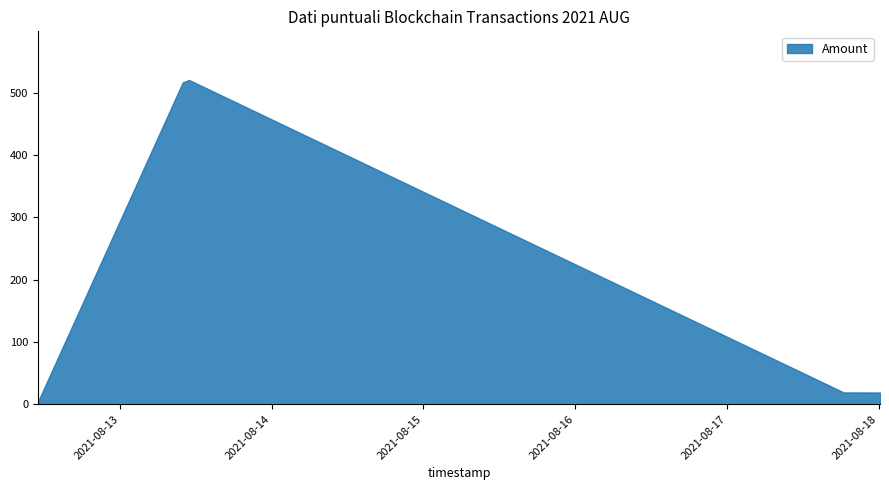

What is the difference between the maximum and minimum values?

515.9